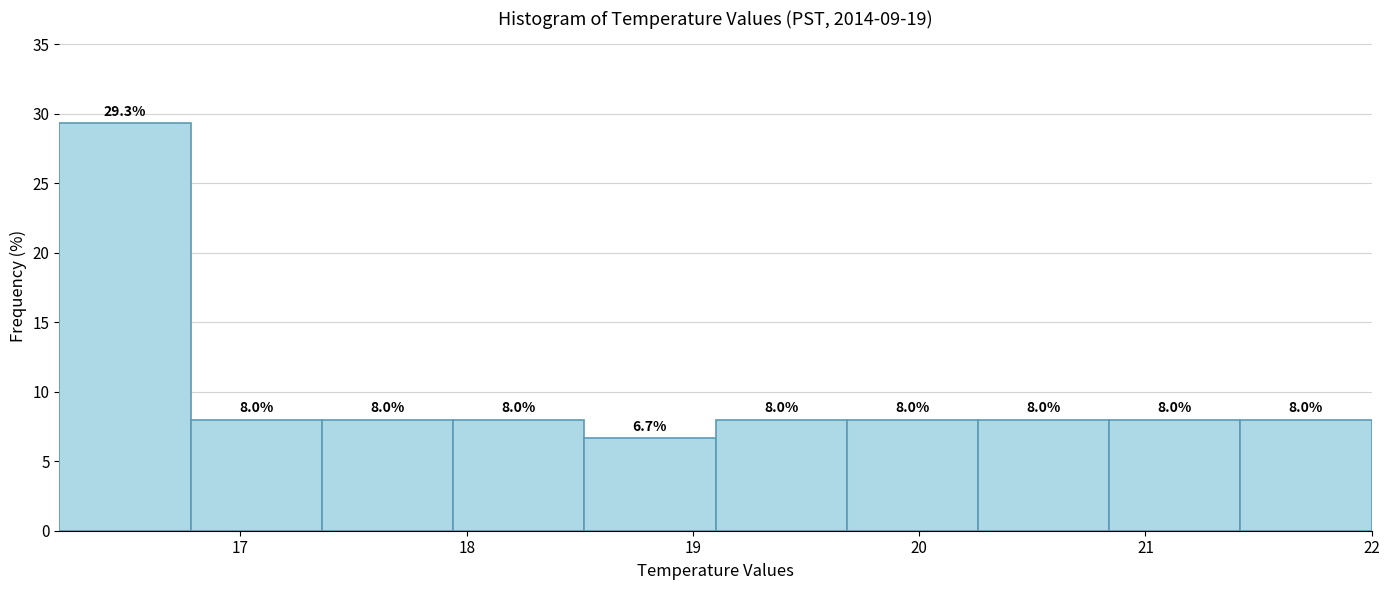

Reading left to right, list every bar in this chart as the range it spans on the x-axis followed by its height. The bar edges are not printed on the chart, so give them approximately, as read against the axis.

16.20 to 16.78: 29.3
16.78 to 17.36: 8.0
17.36 to 17.94: 8.0
17.94 to 18.52: 8.0
18.52 to 19.10: 6.7
19.10 to 19.68: 8.0
19.68 to 20.26: 8.0
20.26 to 20.84: 8.0
20.84 to 21.42: 8.0
21.42 to 22.00: 8.0